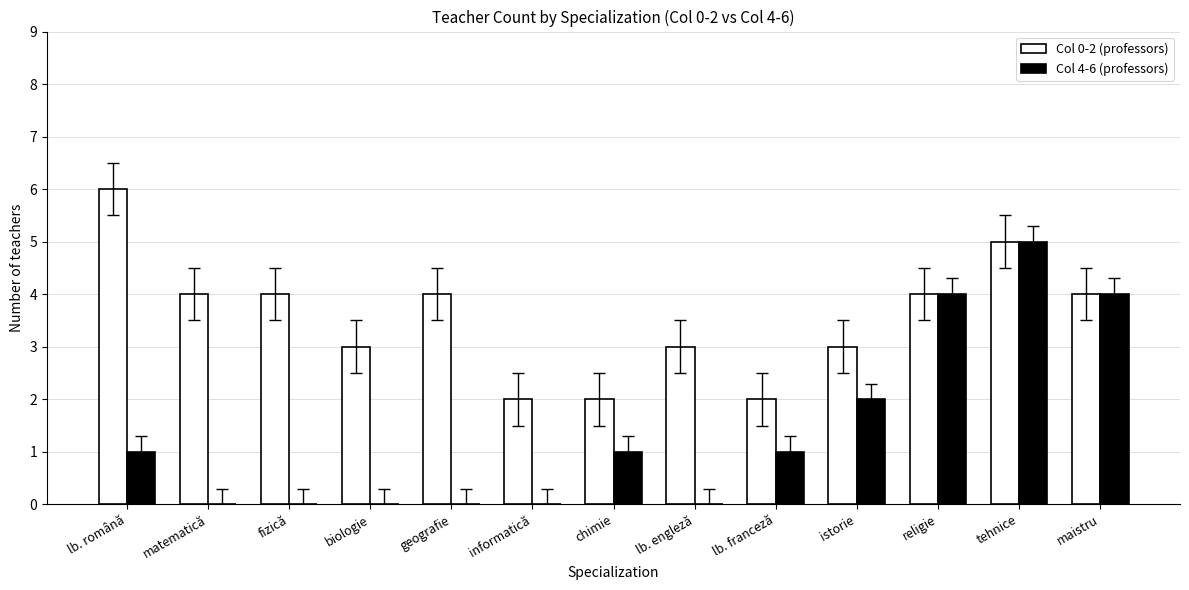

What is the greatest value displayed?

6